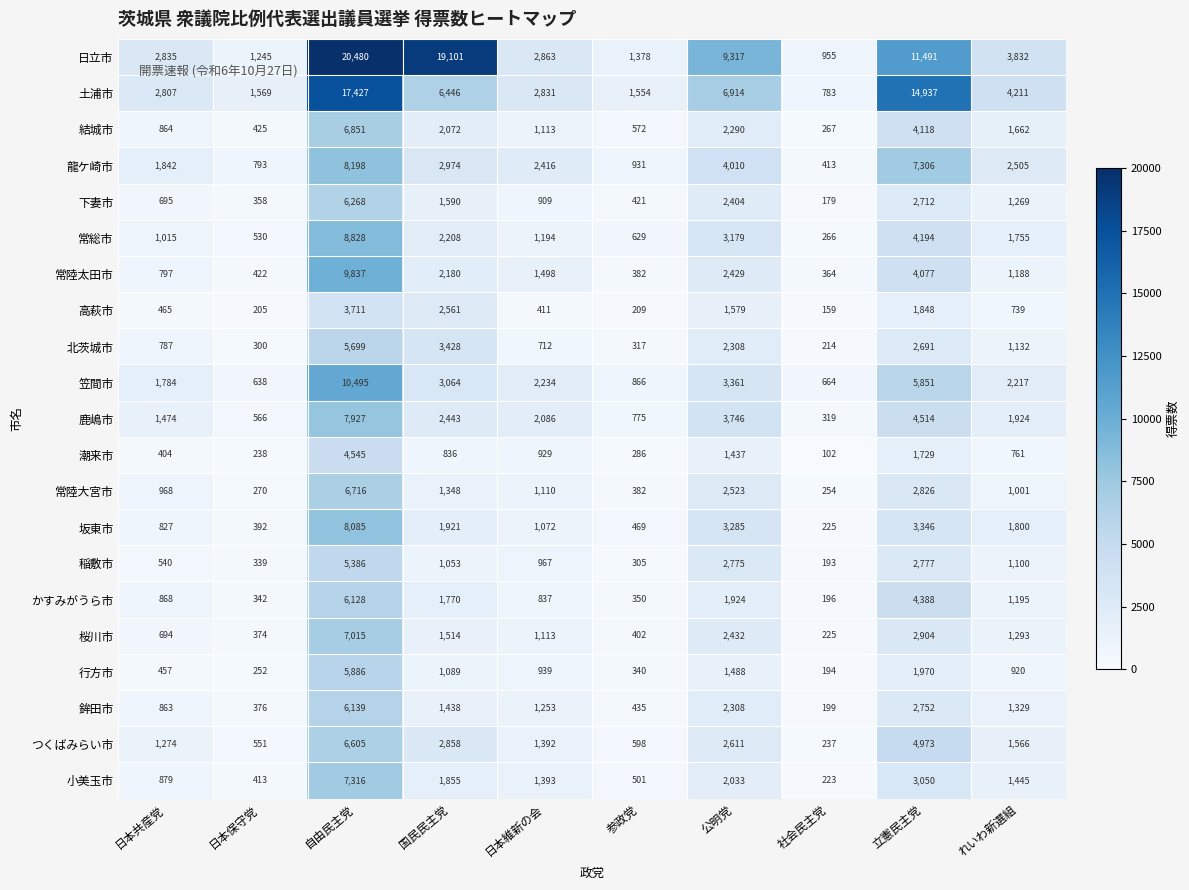

True or false: 下妻市 has a value of 572 at 日本保守党.

False